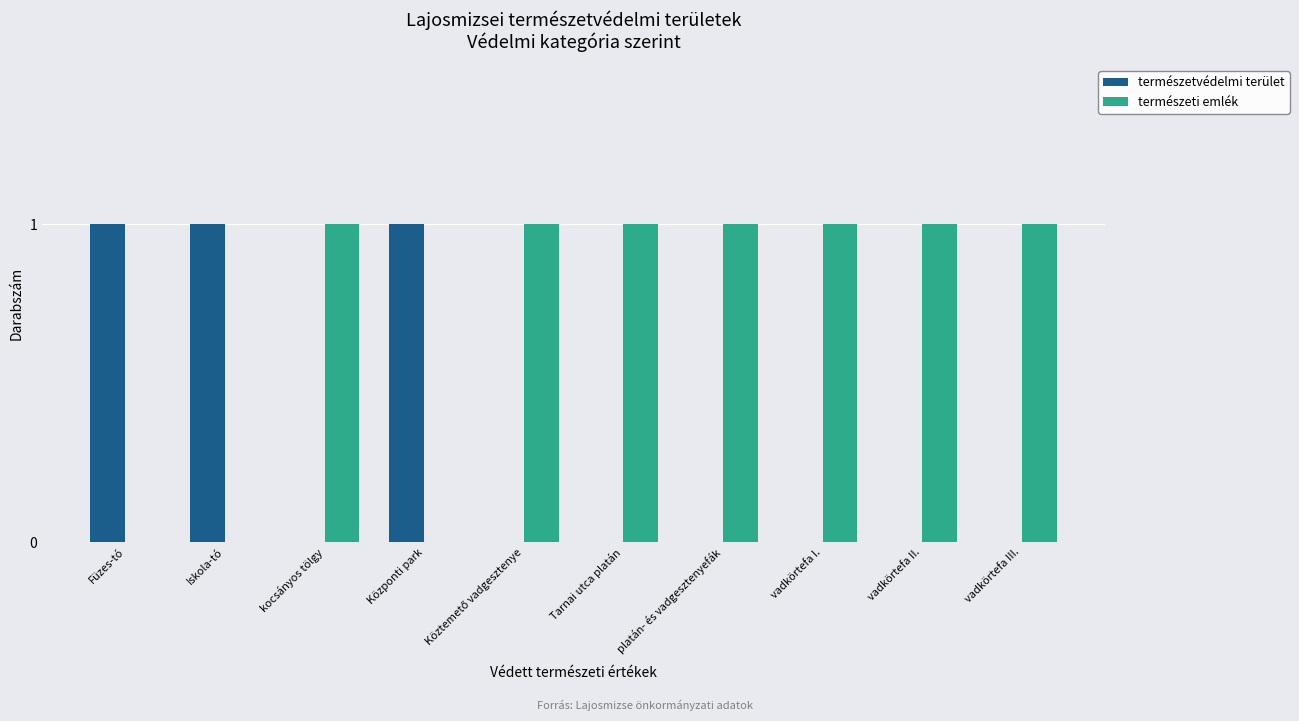

Count the természeti emlék values in the range 0 to 1.

10